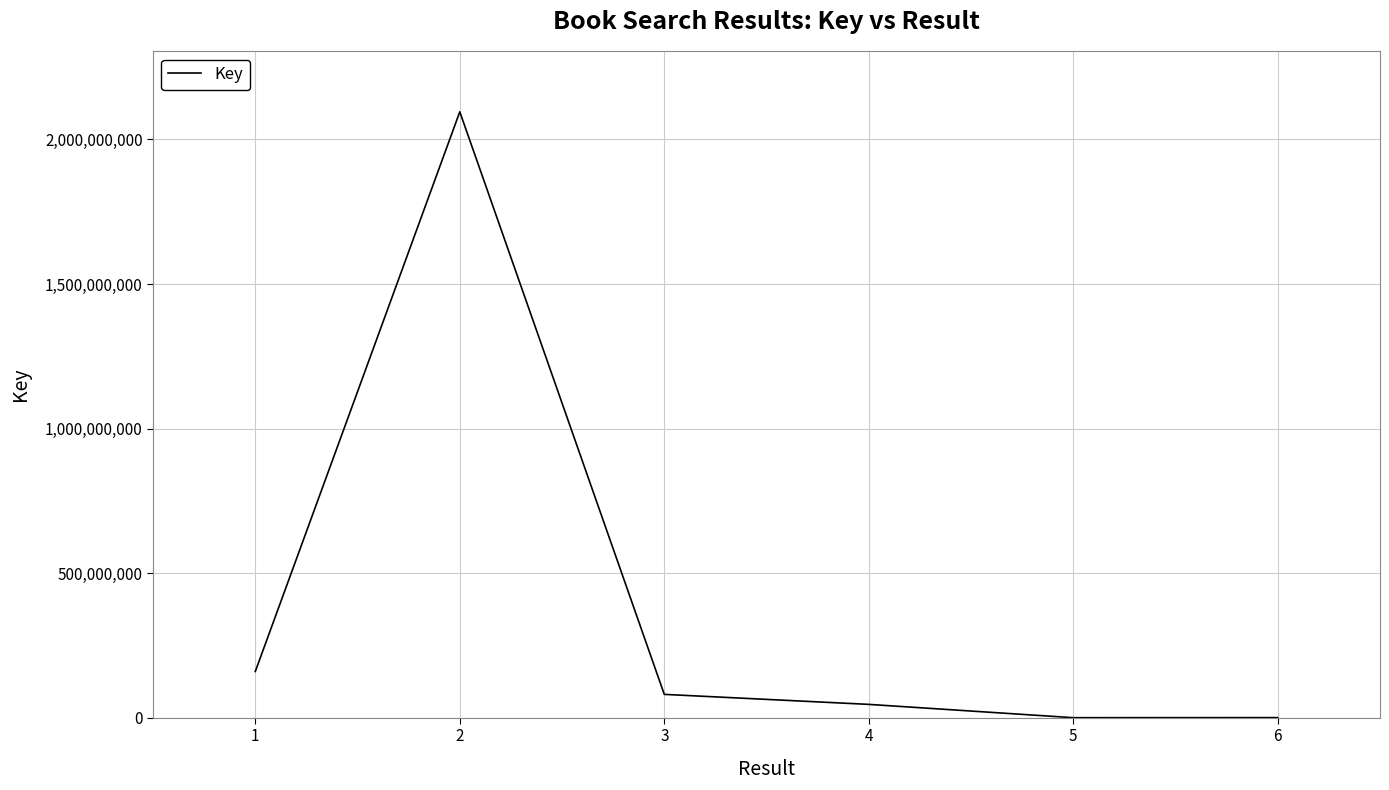

Is it true that the value at 2 is 2095713027?

True